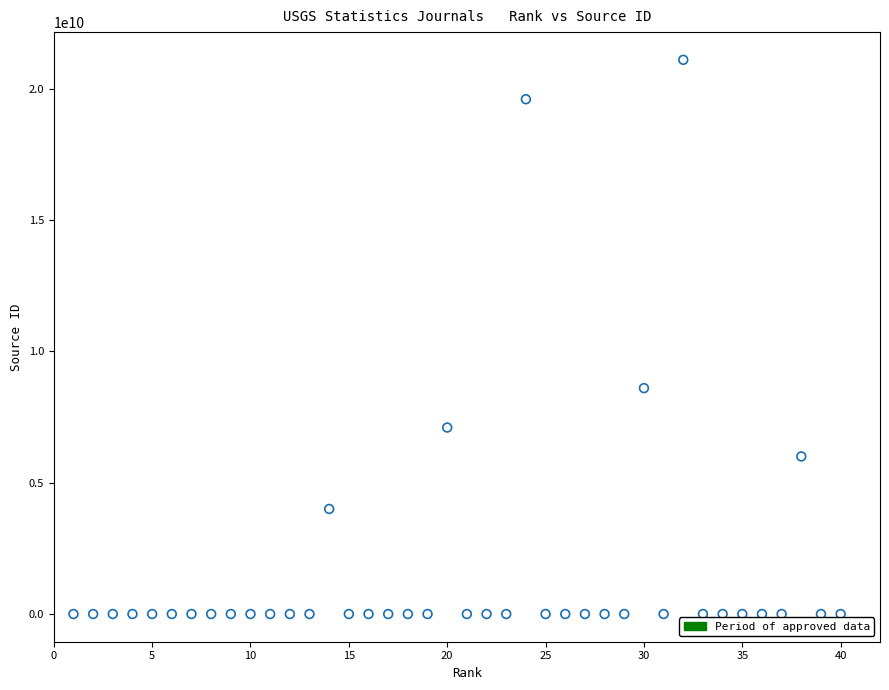

What Y value in the scatter plot is closest to 10550129300?

8600153118